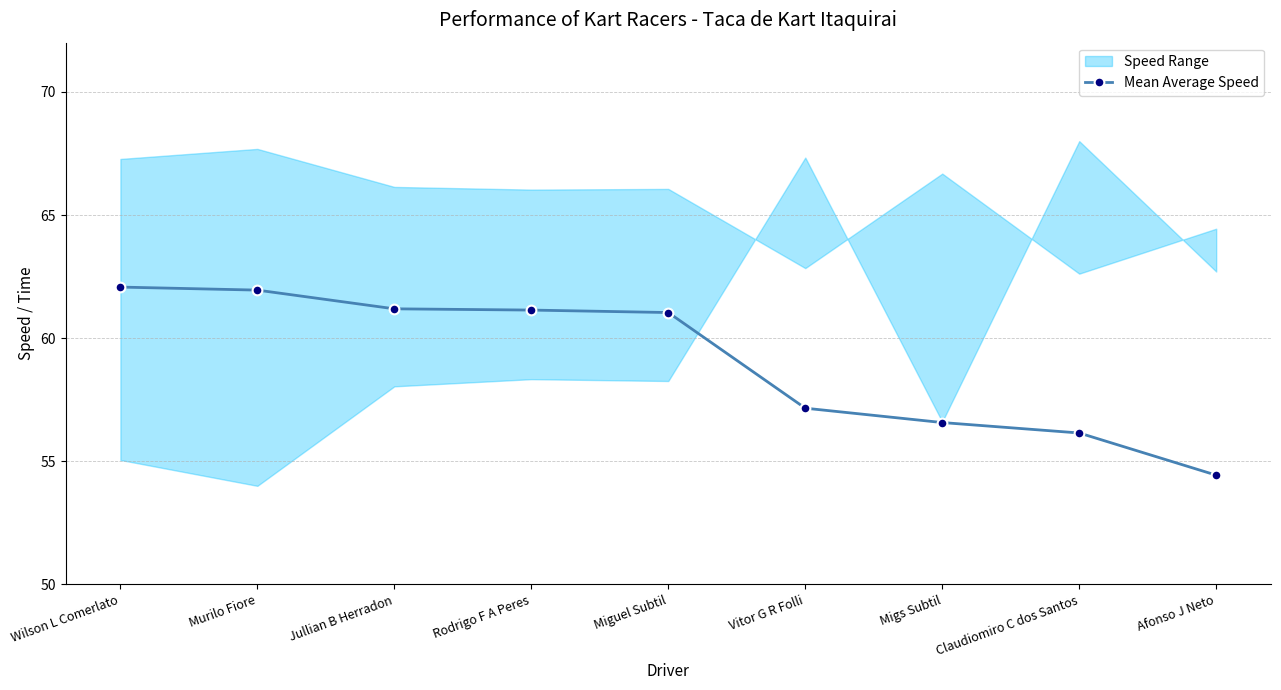

What is the label of the 7th point from the right?

Jullian B Herradon